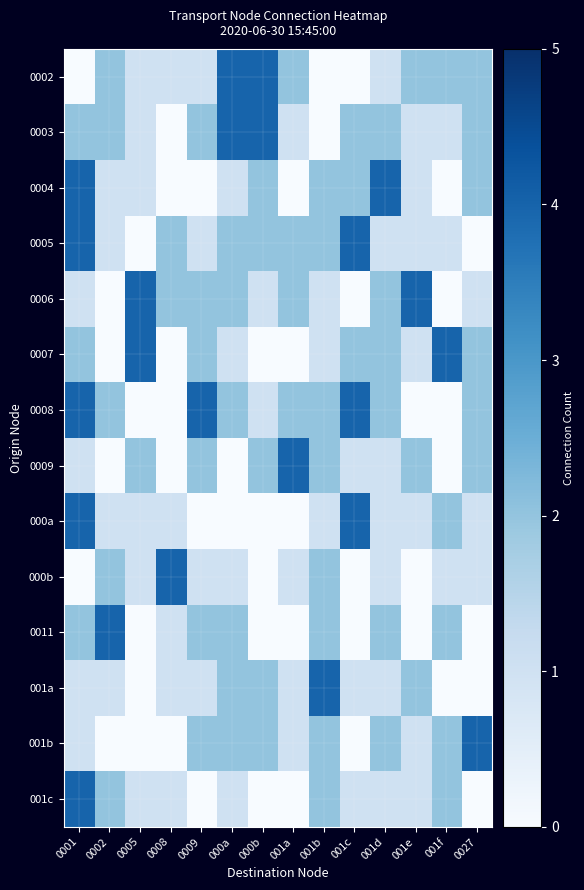

Rank the series at 0027 from lowest to highest value.

0005, 0011, 001a, 001c, 0006, 000a, 000b, 0002, 0003, 0004, 0007, 0008, 0009, 001b